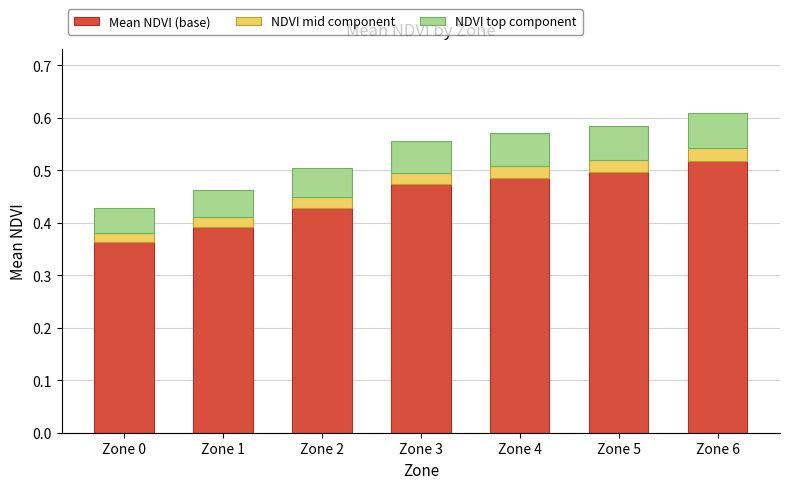

What is the difference between the maximum and minimum values in the Mean NDVI (base) series?

0.2